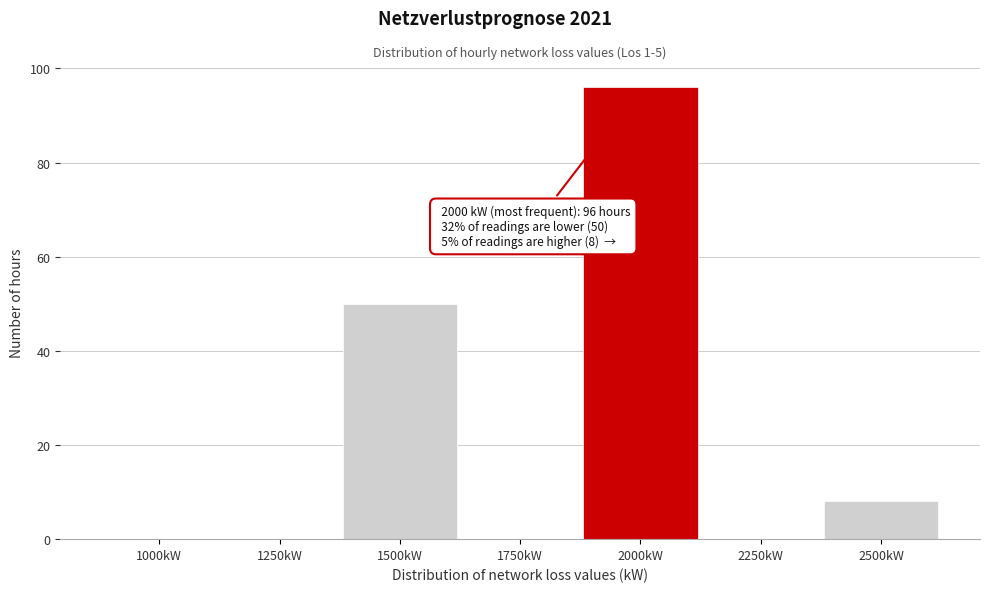

Reading left to right, transcribe all the data shown in this chart.

1000kW=0	1250kW=0	1500kW=50	1750kW=0	2000kW=96	2250kW=0	2500kW=8